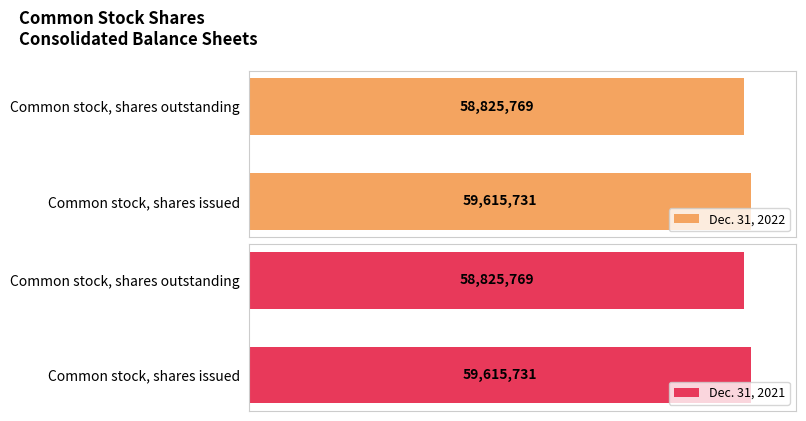

What is the difference between the maximum and minimum values in the Dec. 31, 2022 series?

789962